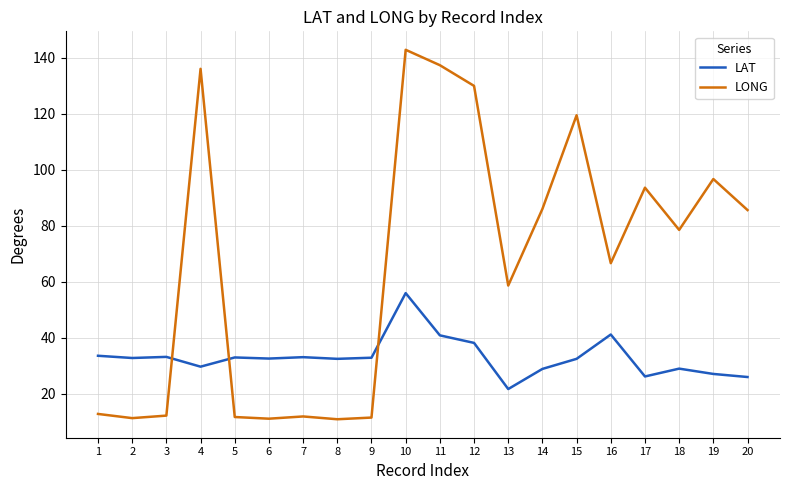

List the series in order of their peak value, highest first.

LONG, LAT